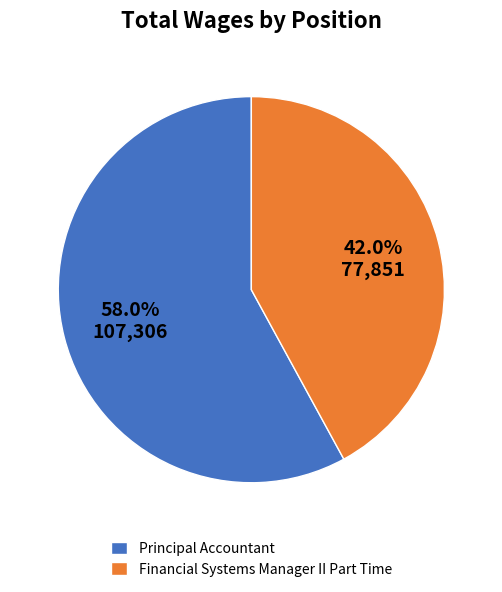

Count the number of slices in the pie.

2